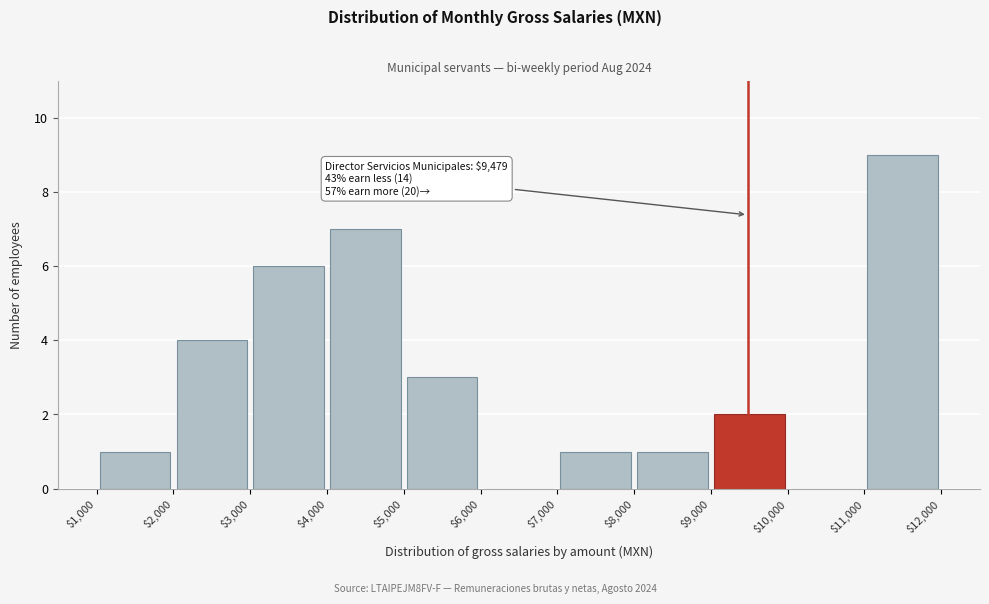

Over which range of the x-axis is the bar tallest?

$11,000 to $12,000